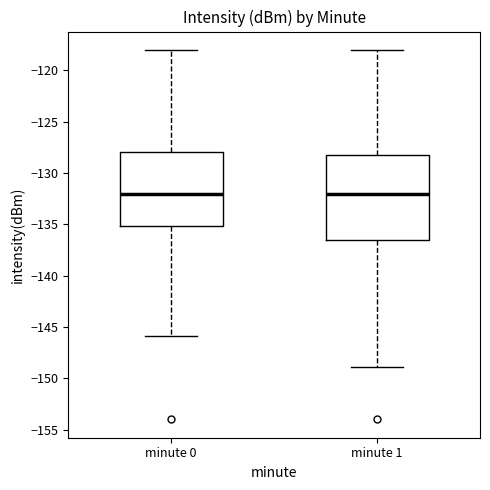

Reading left to right, transcribe this box plot: for each box, give where its median line is, the range the box spans, and where its two whiskers end, as read against the y-axis. The values are not printed on the chart, so give them approximately, as read against the axis.

minute 0: median -132.0, box -135.0 to -128.0, whiskers -146.0 to -118.0
minute 1: median -132.0, box -136.5 to -128.0, whiskers -149.0 to -118.0